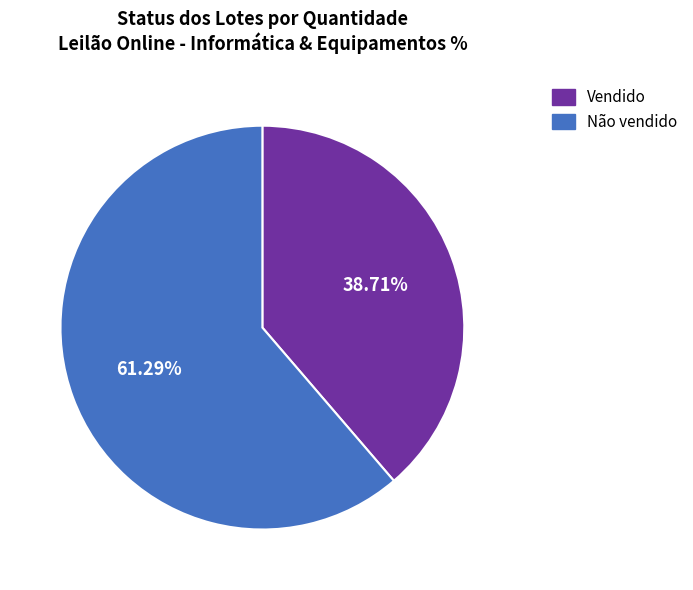

What percentage do Não vendido and Vendido together represent?

100.0%